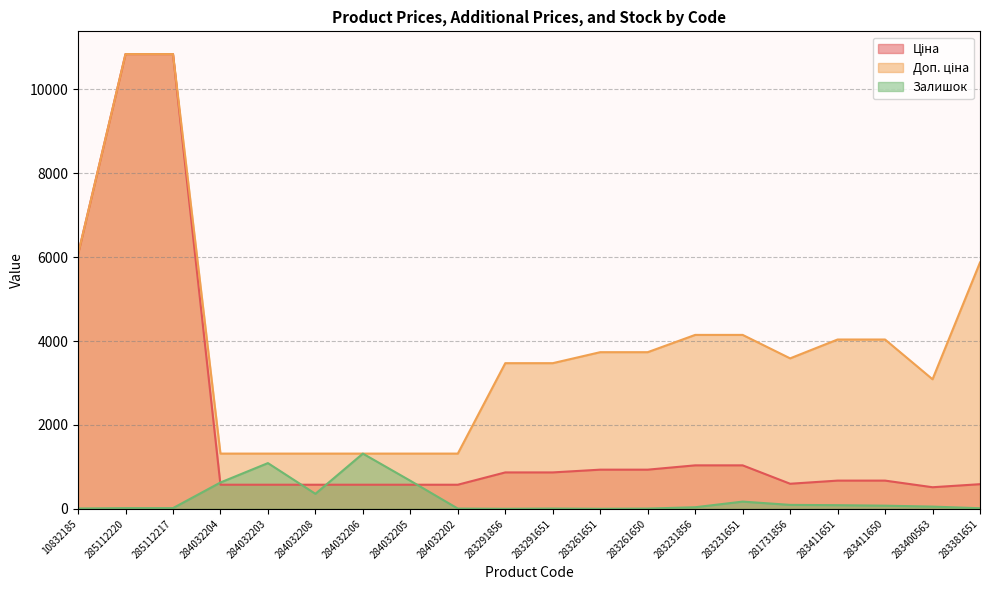

Between 285112217 and 284032208, which series saw the biggest shift?

Ціна